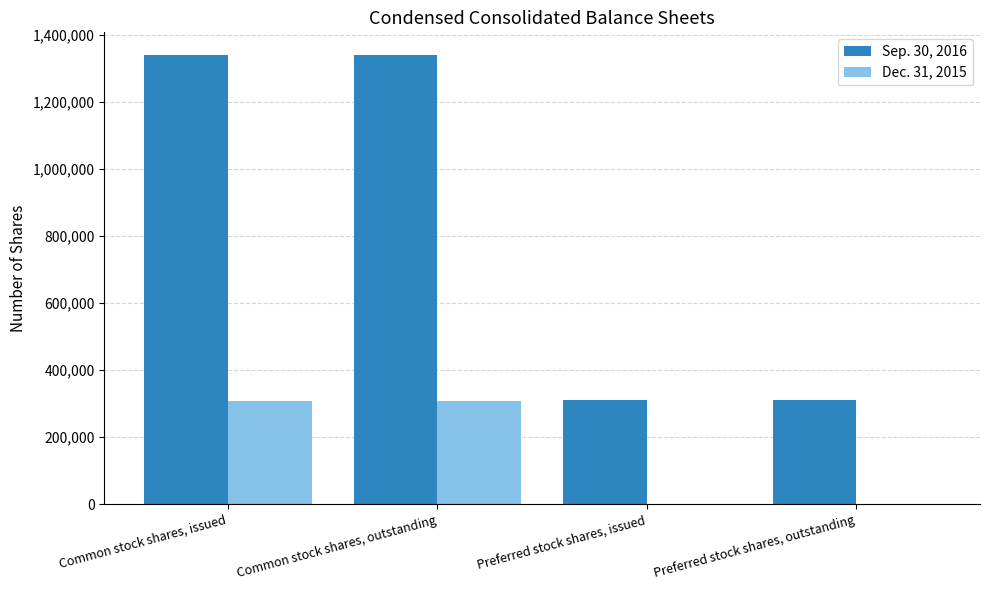

True or false: Dec. 31, 2015 has a value of 499669 at Common stock shares, outstanding.

False